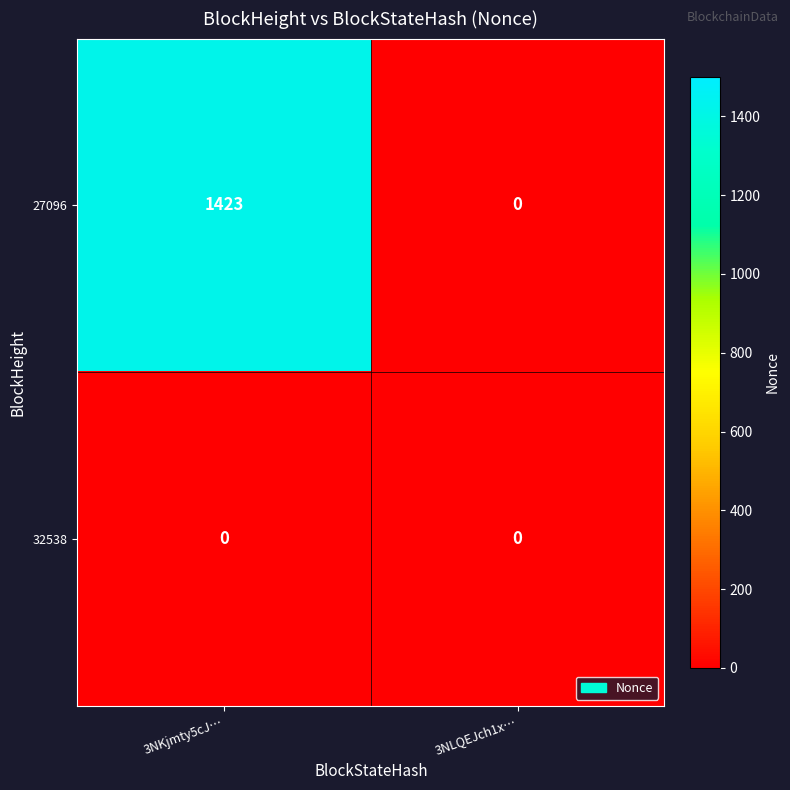

What is the average value of the 27096 series?

712